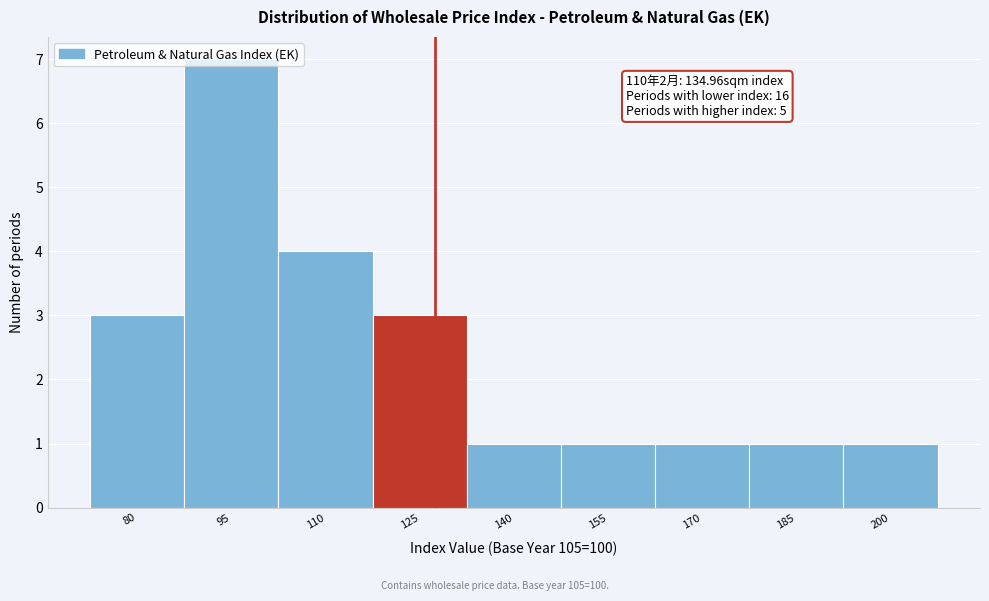

What is the change in value from 95 to 125?

-4